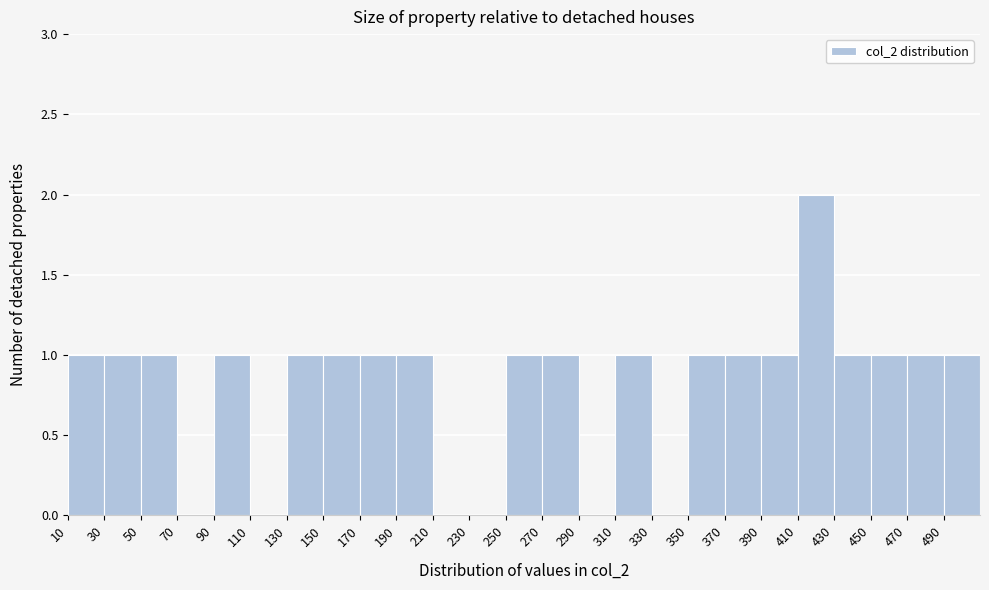

Over which range of the x-axis is the bar tallest?

410 to 430